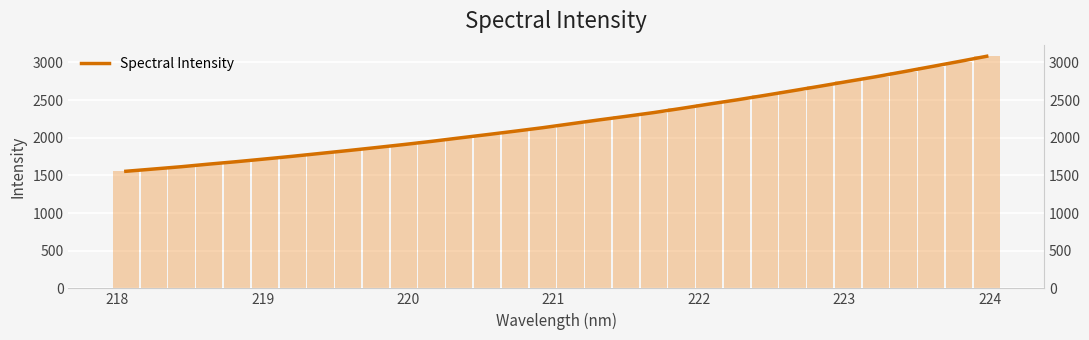

Reading left to right, extract all data points from this chart.

1554.2	1584.4	1615.1	1649.9	1682.4	1717.6	1753.6	1791.7	1829.5	1869.0	1909.2	1951.4	1996.7	2041.0	2086.4	2132.9	2184.0	2234.8	2283.6	2333.6	2389.2	2446.9	2502.7	2562.0	2622.8	2684.2	2747.4	2809.4	2875.8	2943.4	3011.5	3081.1